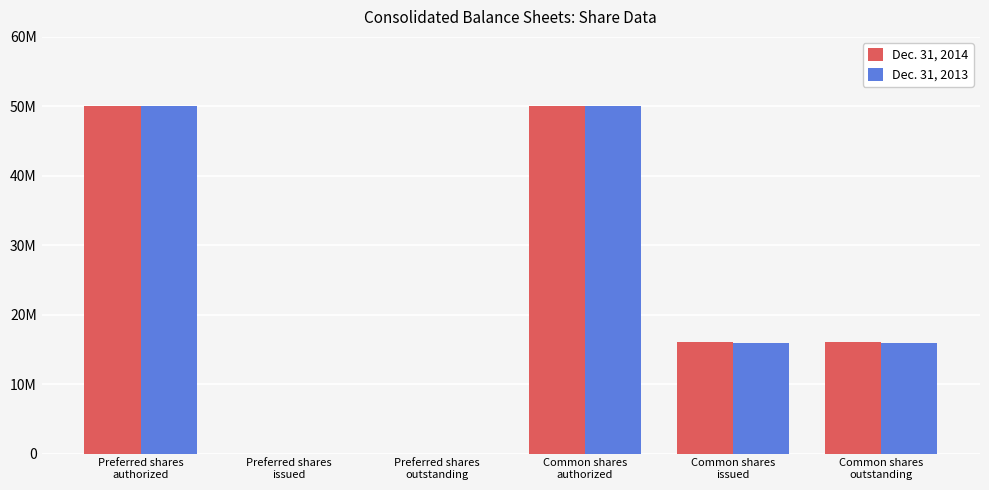

What is the difference between the maximum and minimum values in the Dec. 31, 2013 series?

50000000